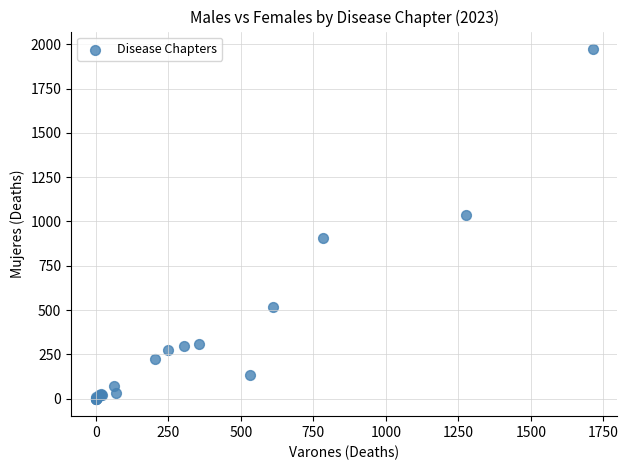

What Y value in the scatter plot is closest to 986?

1035